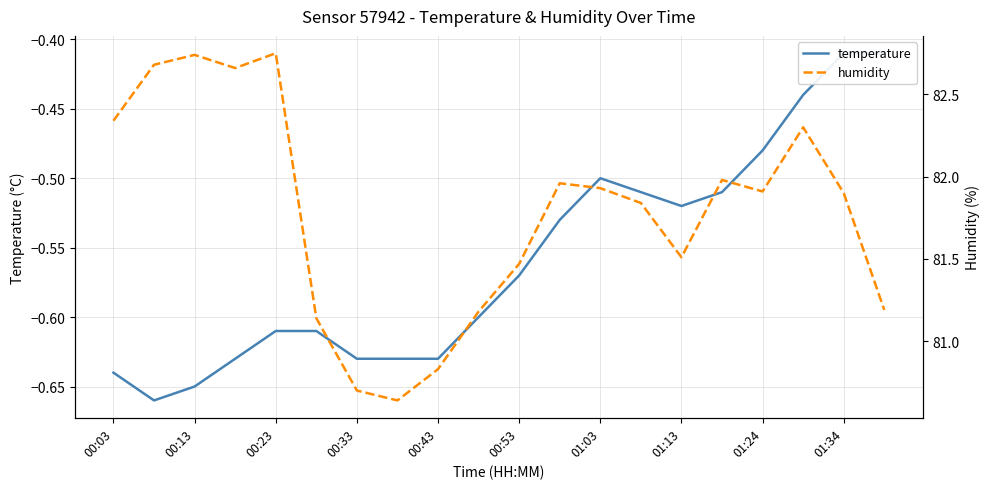

Read the temperature value at 00:53.

-0.6